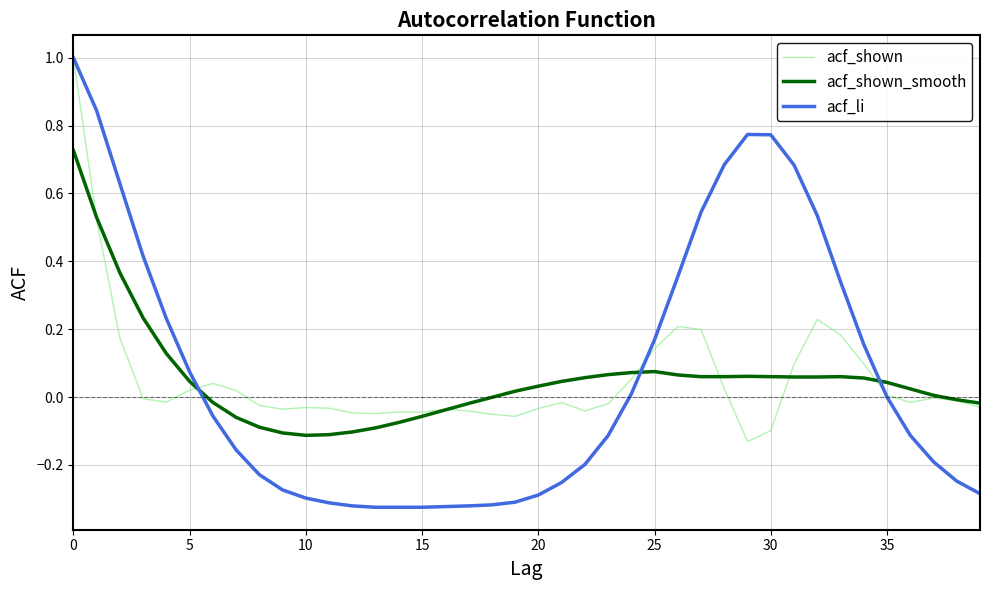

What is the greatest value displayed?

1.0